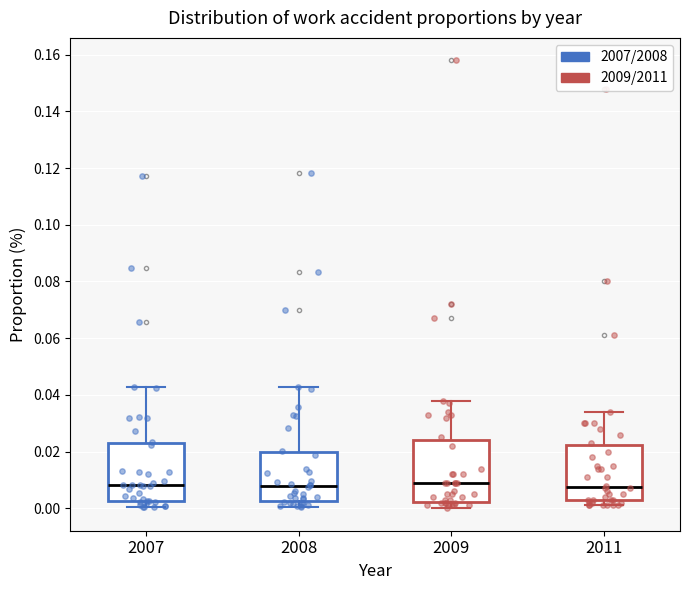

Reading left to right, transcribe this box plot: for each box, give where its median line is, the range the box spans, and where its two whiskers end, as read against the y-axis. The values are not printed on the chart, so give them approximately, as read against the axis.

2007: median 0.008, box 0.002 to 0.024, whiskers 0.000 to 0.042
2008: median 0.008, box 0.002 to 0.020, whiskers 0.000 to 0.042
2009: median 0.010, box 0.002 to 0.024, whiskers 0.000 to 0.038
2011: median 0.008, box 0.004 to 0.022, whiskers 0.002 to 0.034